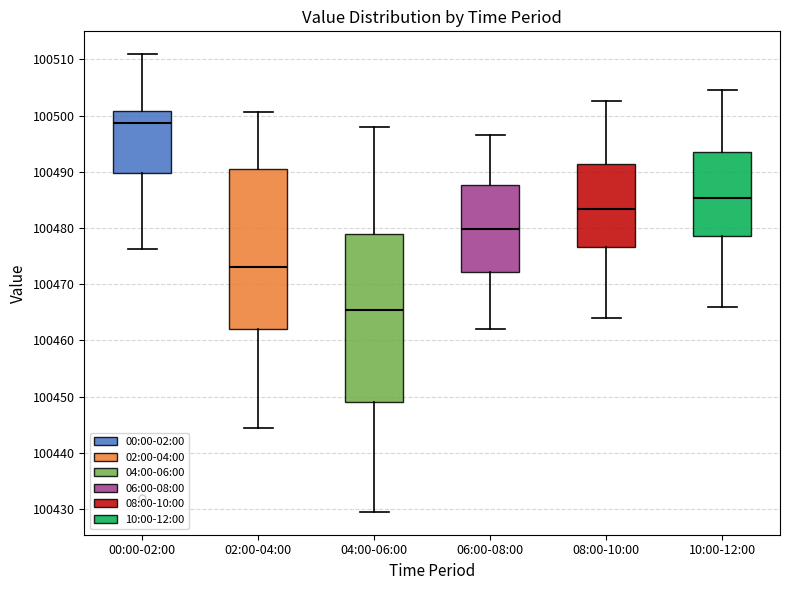

Reading left to right, read every box against the y-axis: the position of its median line, the range the box covers, and the ends of its whiskers. The values are not printed on the chart, so give them approximately, as read against the axis.

00:00-02:00: median 100499, box 100490 to 100501, whiskers 100476 to 100511
02:00-04:00: median 100473, box 100462 to 100490, whiskers 100445 to 100501
04:00-06:00: median 100465, box 100449 to 100479, whiskers 100430 to 100498
06:00-08:00: median 100480, box 100472 to 100488, whiskers 100462 to 100497
08:00-10:00: median 100483, box 100477 to 100491, whiskers 100464 to 100503
10:00-12:00: median 100485, box 100479 to 100493, whiskers 100466 to 100505